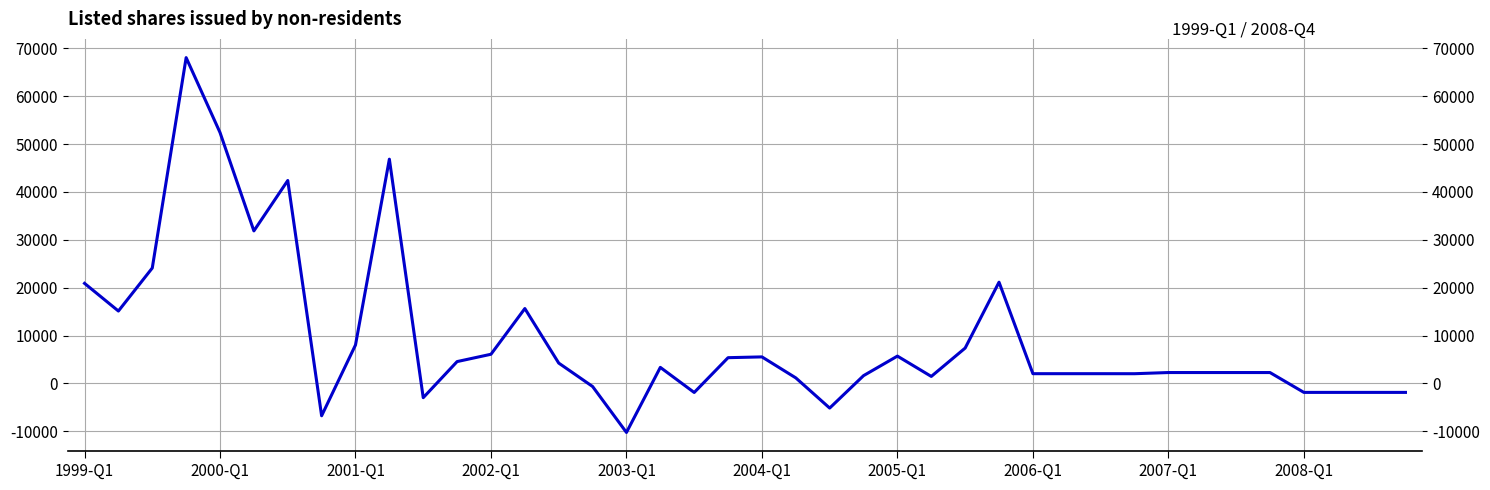

What is the value of the 29th point from the left?

2023